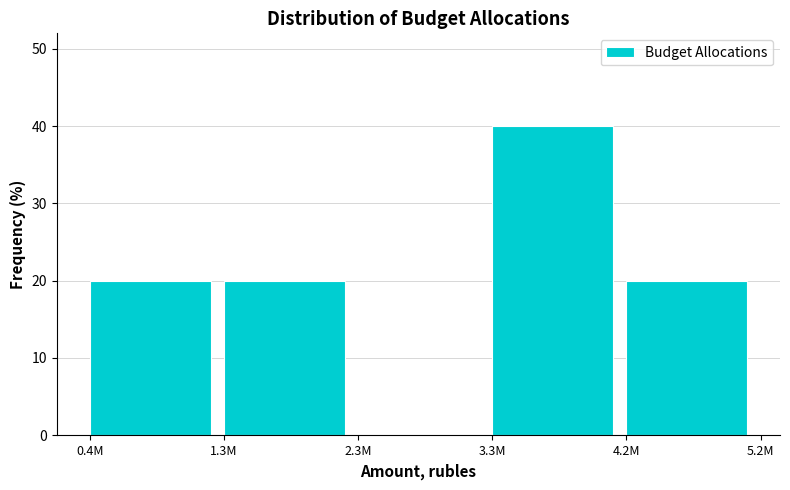

Reading right to left, transcribe all the data shown in this chart.

4.2M=20	3.3M=40	2.3M=0	1.3M=20	0.4M=20